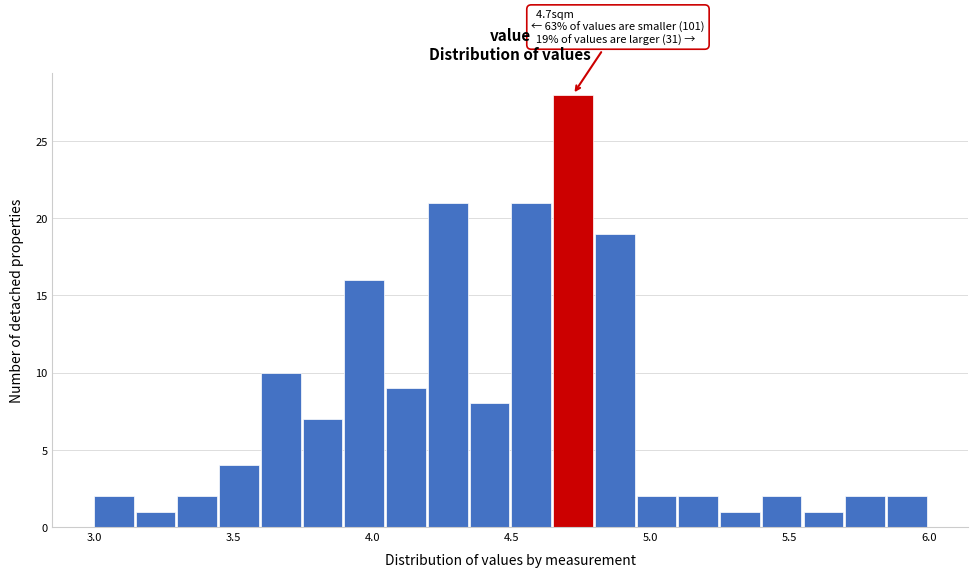

Around what value on the x-axis is the tallest bar? Give the approximate position of its centre, as read against the axis.

4.70